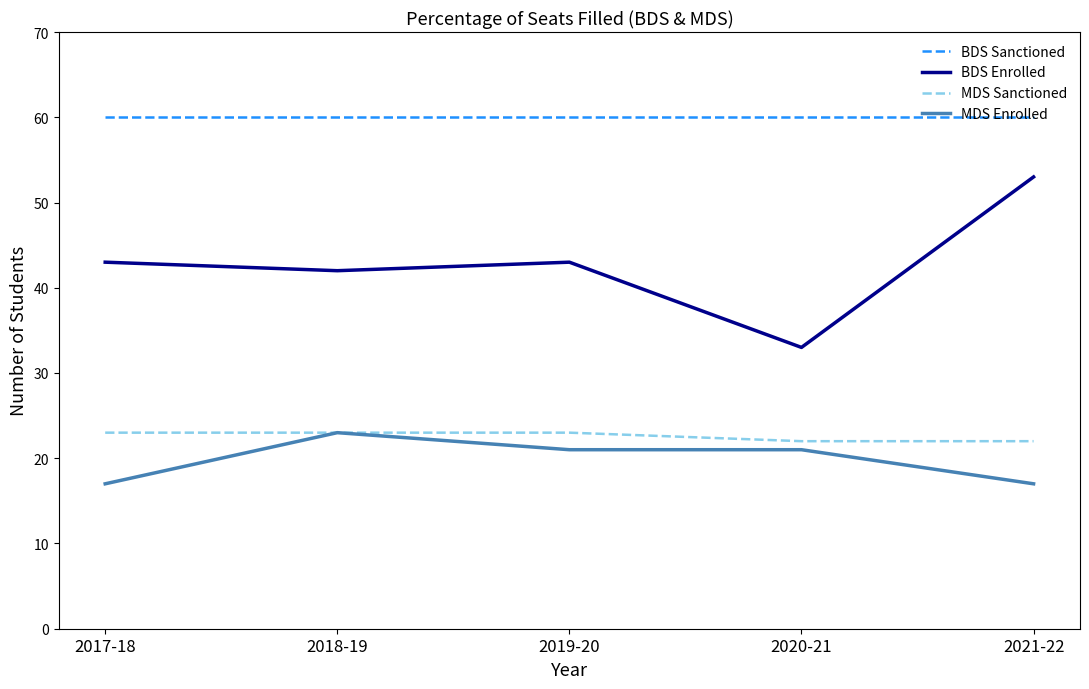

Which series has the largest range (max minus min)?

BDS Enrolled